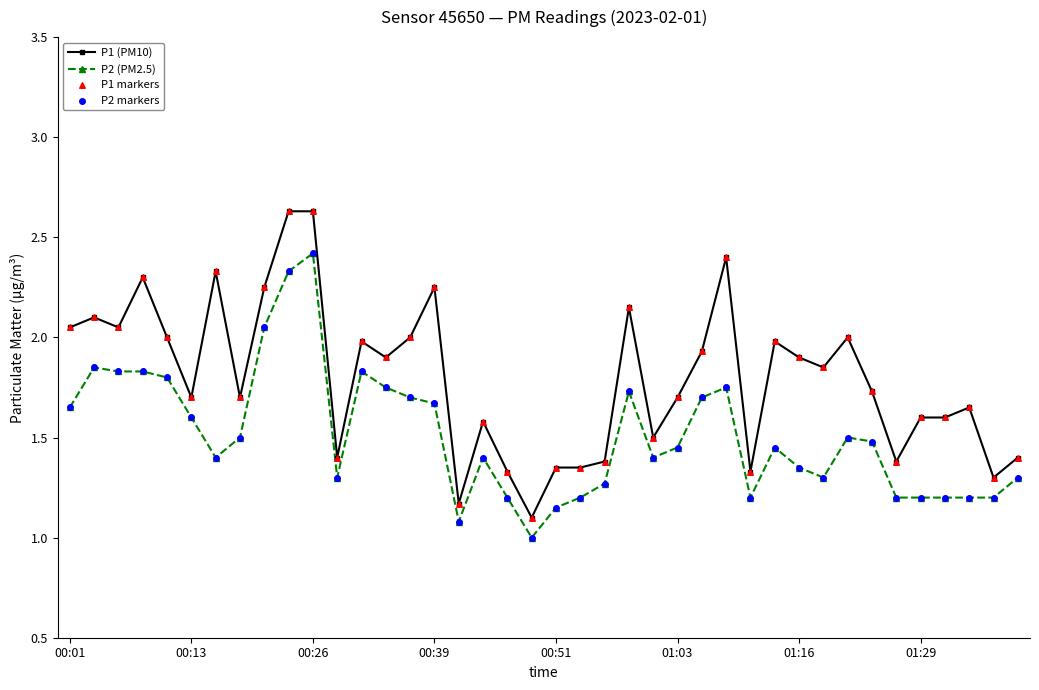

Which series has the largest total across all categories?

P1 (PM10)